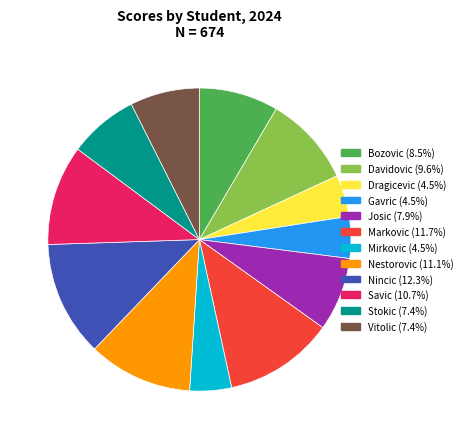

Does Nestorovic represent more than half of the total?

No